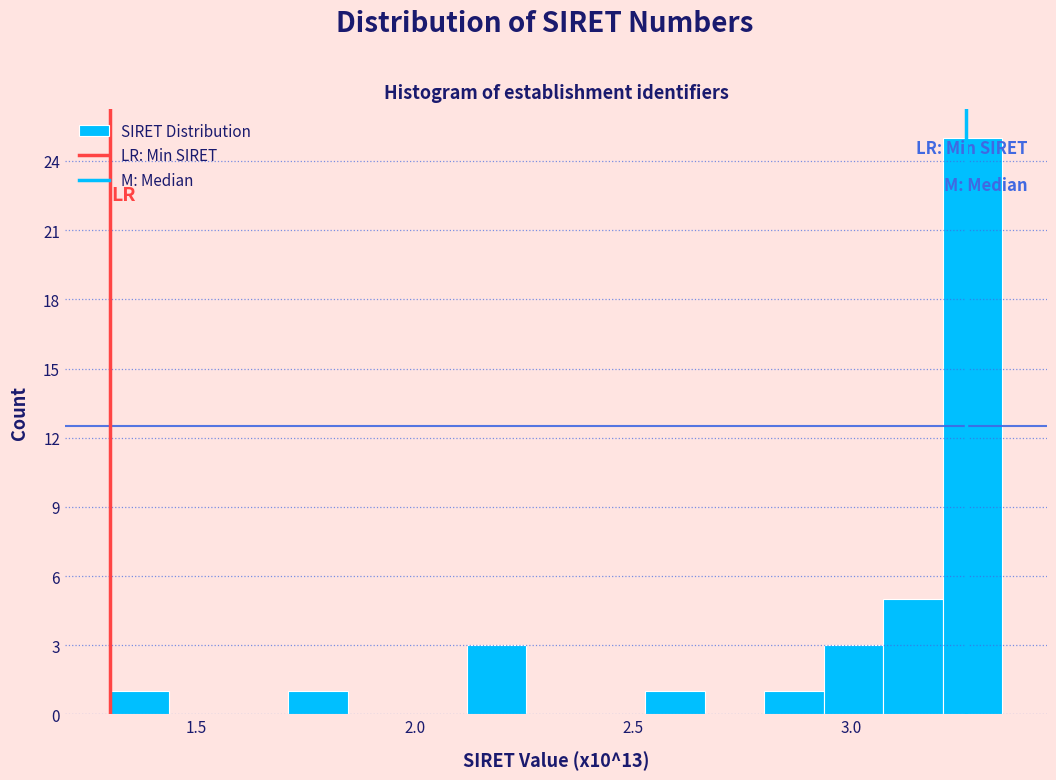

Read against the x-axis, roughly where is the centre of the tallest bar?

3.30